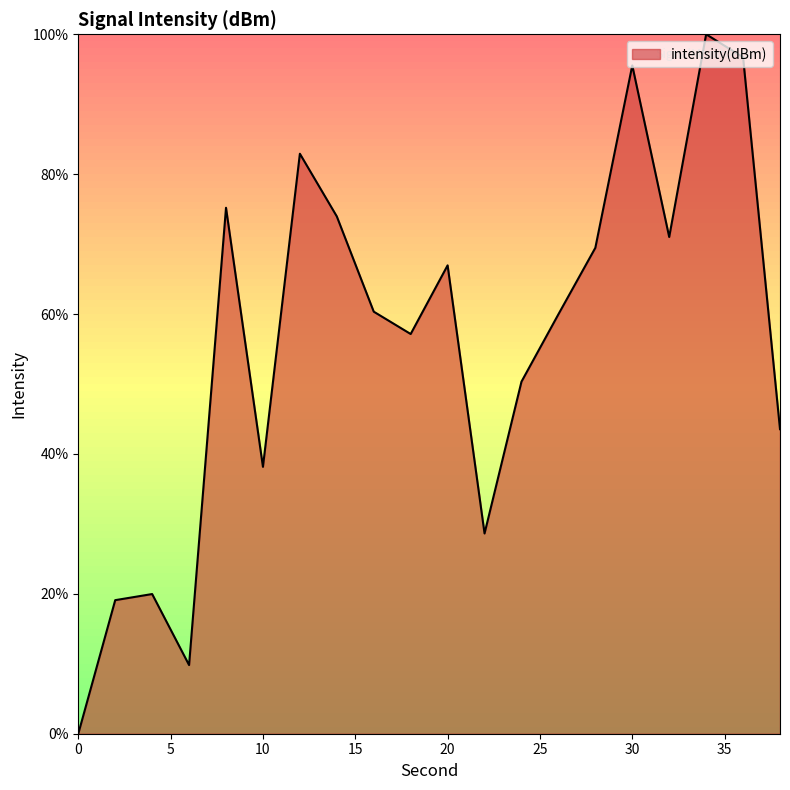

What is the difference between the maximum and minimum values?

100.0